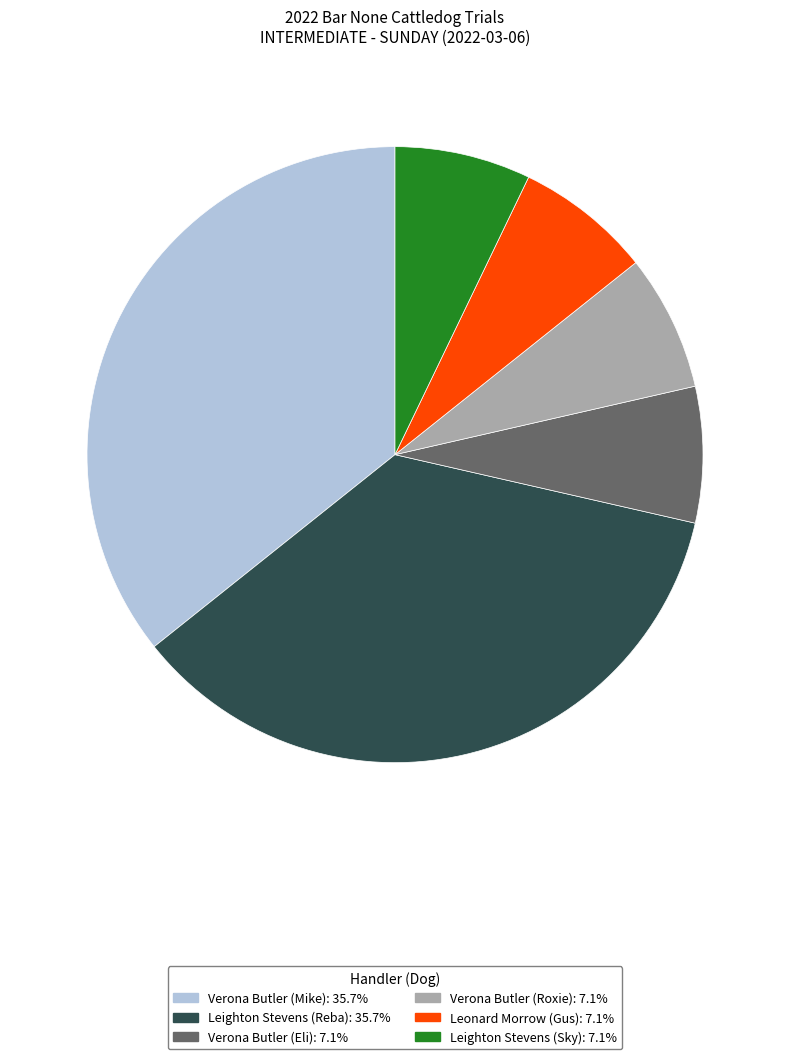

Do Leonard Morrow (Gus) and Verona Butler (Roxie) together represent more than half of the pie?

No